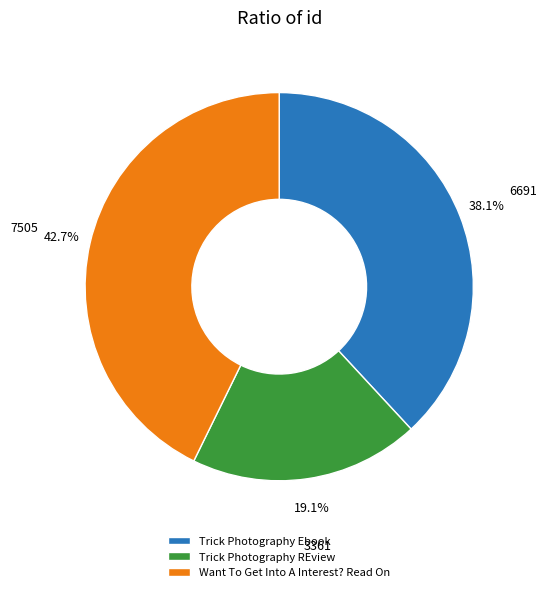

What is the ratio of the value at Want To Get Into A Interest? Read On to the value at Trick Photography Ebook?

1.1